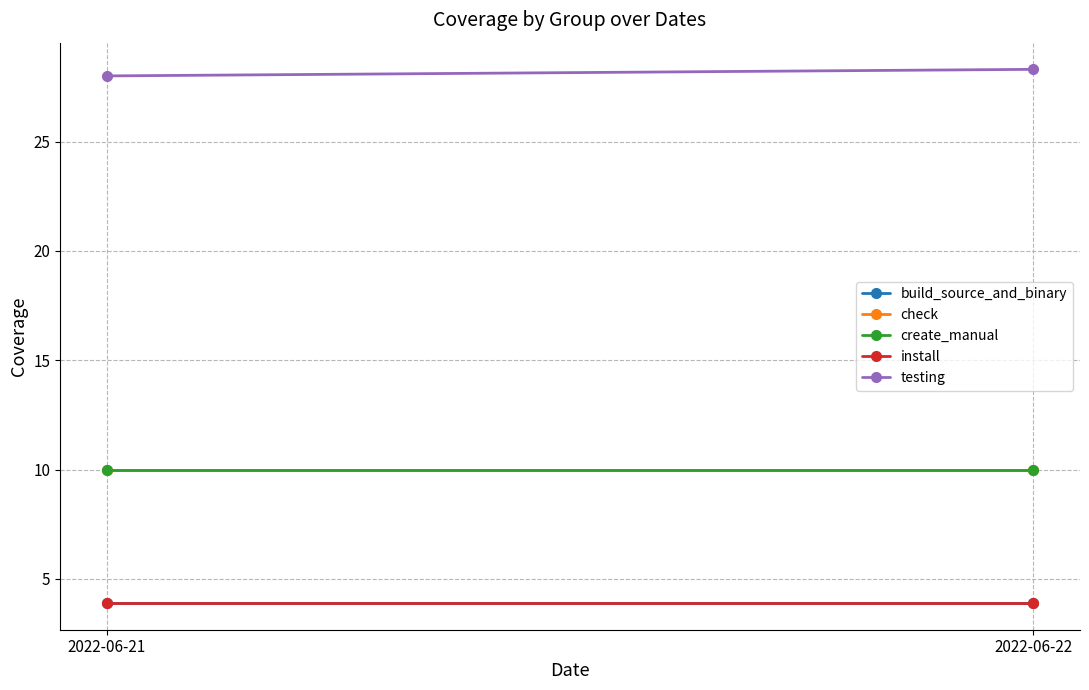

True or false: build_source_and_binary has a value of 2.3 at 2022-06-21.

False